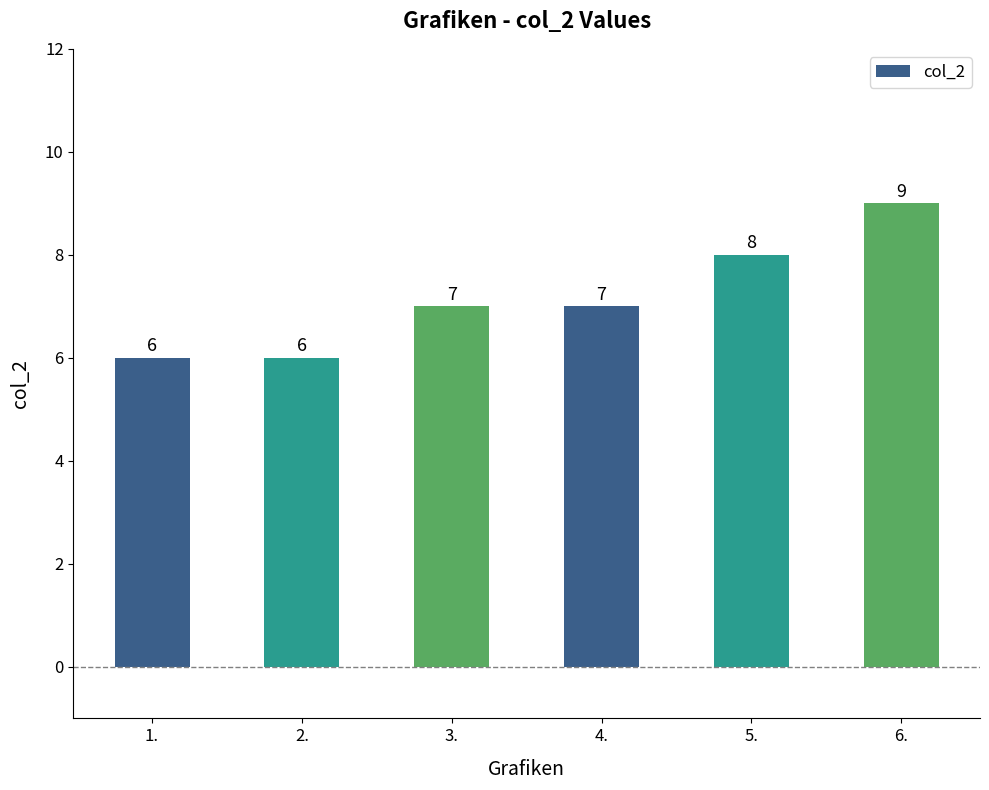

Reading left to right, transcribe all the data shown in this chart.

1.=6	2.=6	3.=7	4.=7	5.=8	6.=9